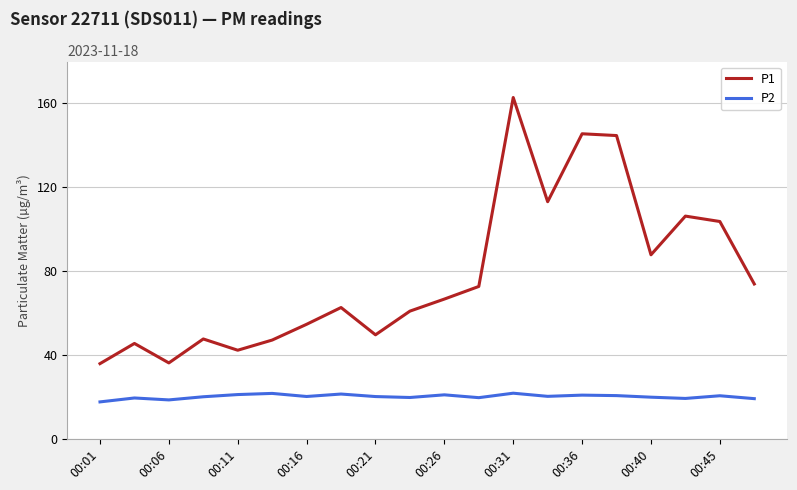

Rank the series by their average value, from lowest to highest.

P2, P1